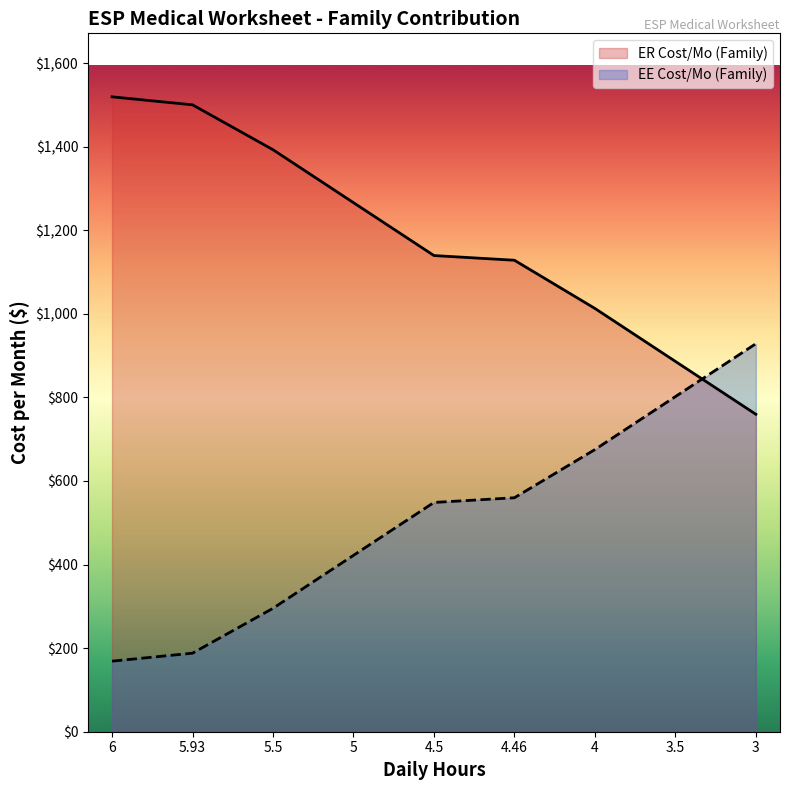

What is the label of the 1st point from the left?

6